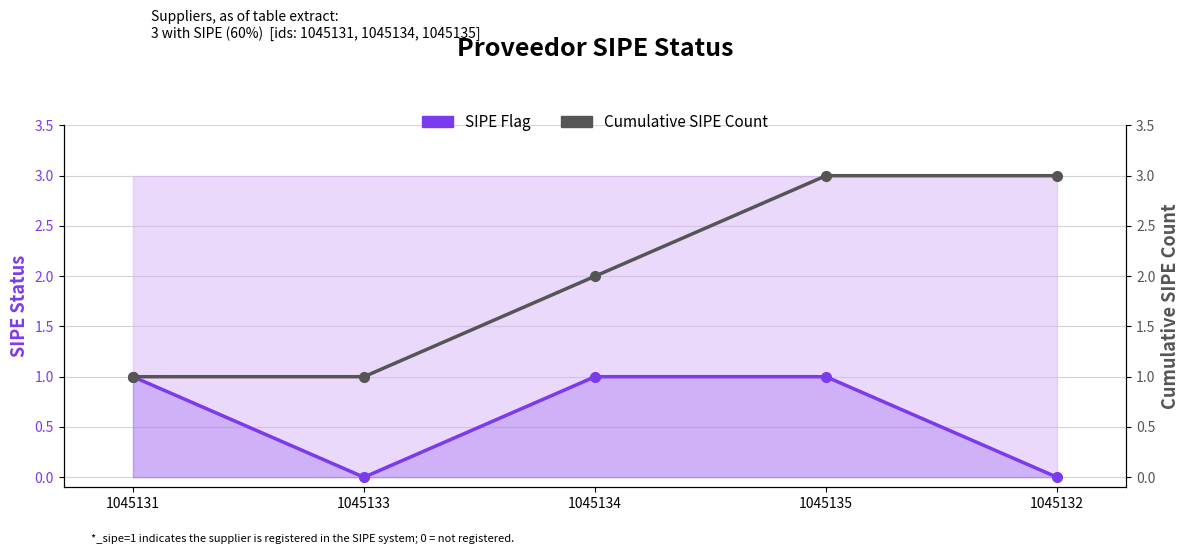

At which category is the sum across all series the highest?

1045135